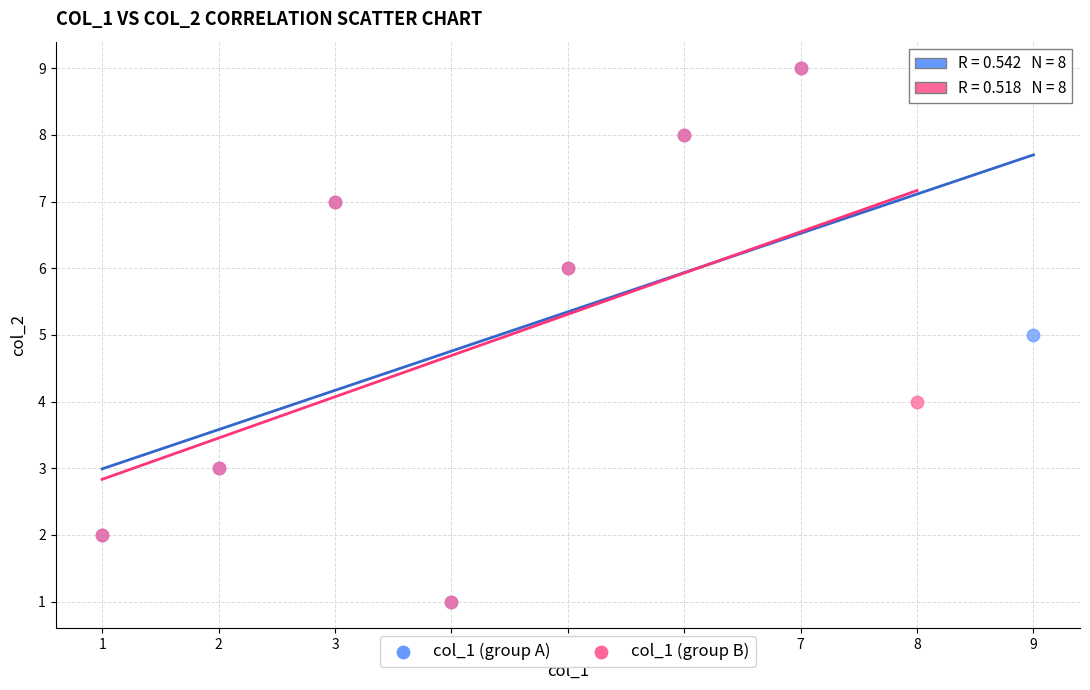

What are all the series names shown in the legend?

col_1 (group A), col_1 (group B)